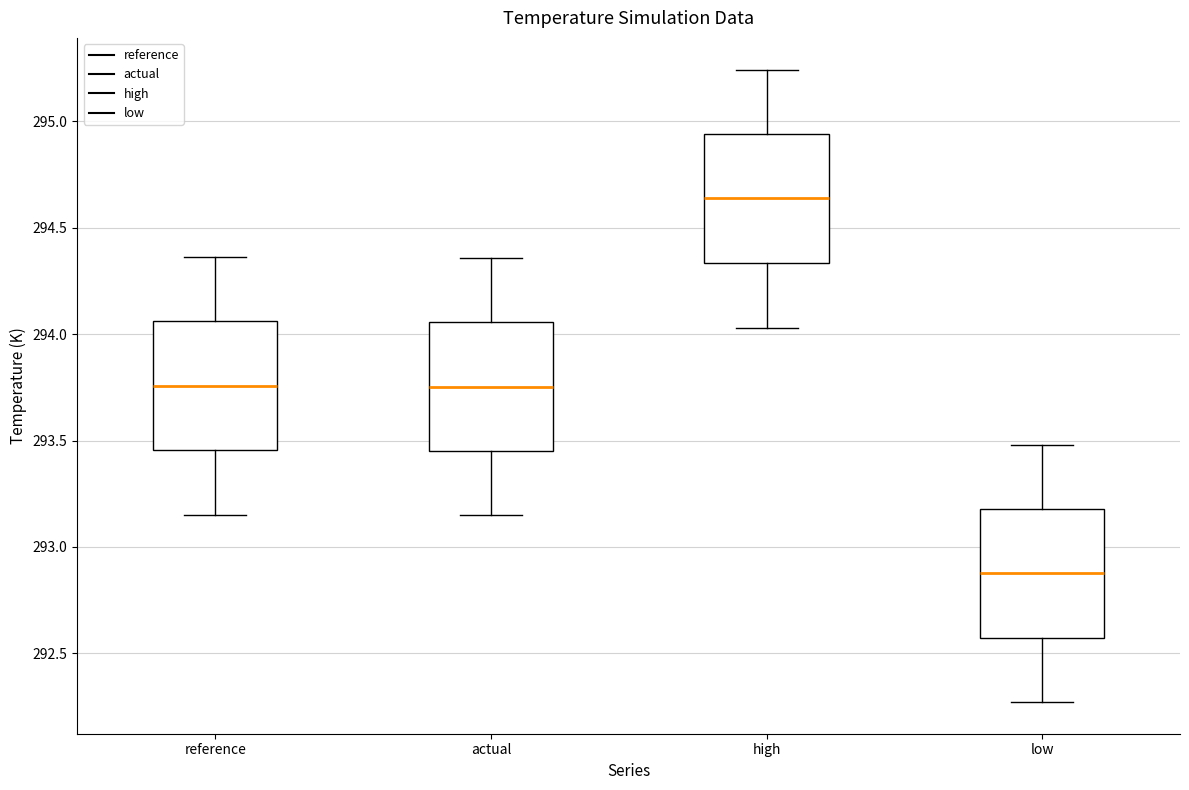

Which box's median line is the highest?

high